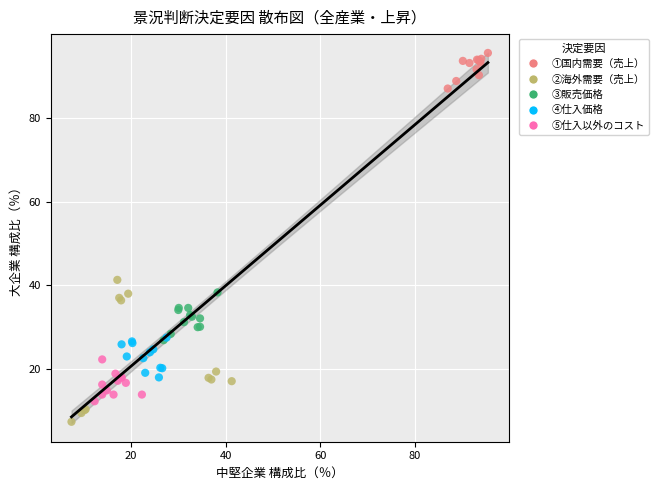

Which series reaches the maximum Y coordinate?

①国内需要（売上）